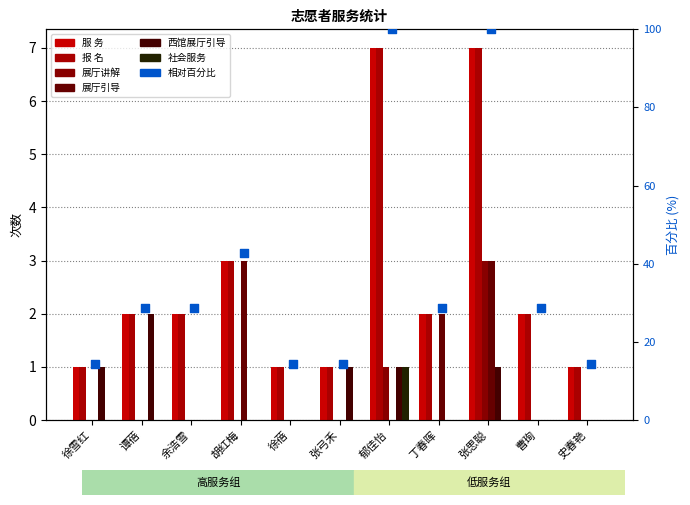

Is the value of 展厅引导 at 史春艳 greater than the value of 展厅讲解 at 徐蓓?

No